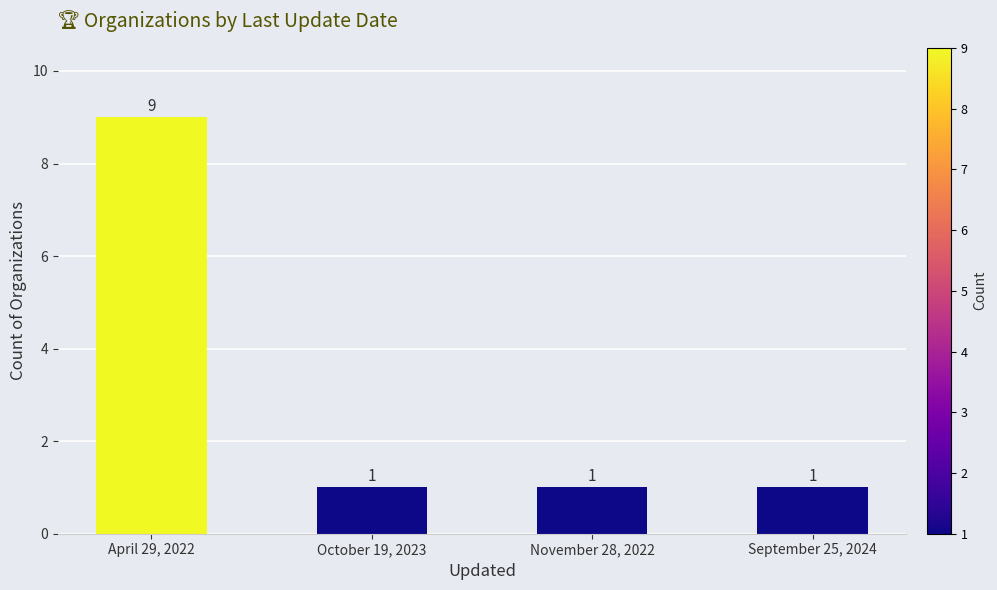

What is the maximum value shown in the chart?

9